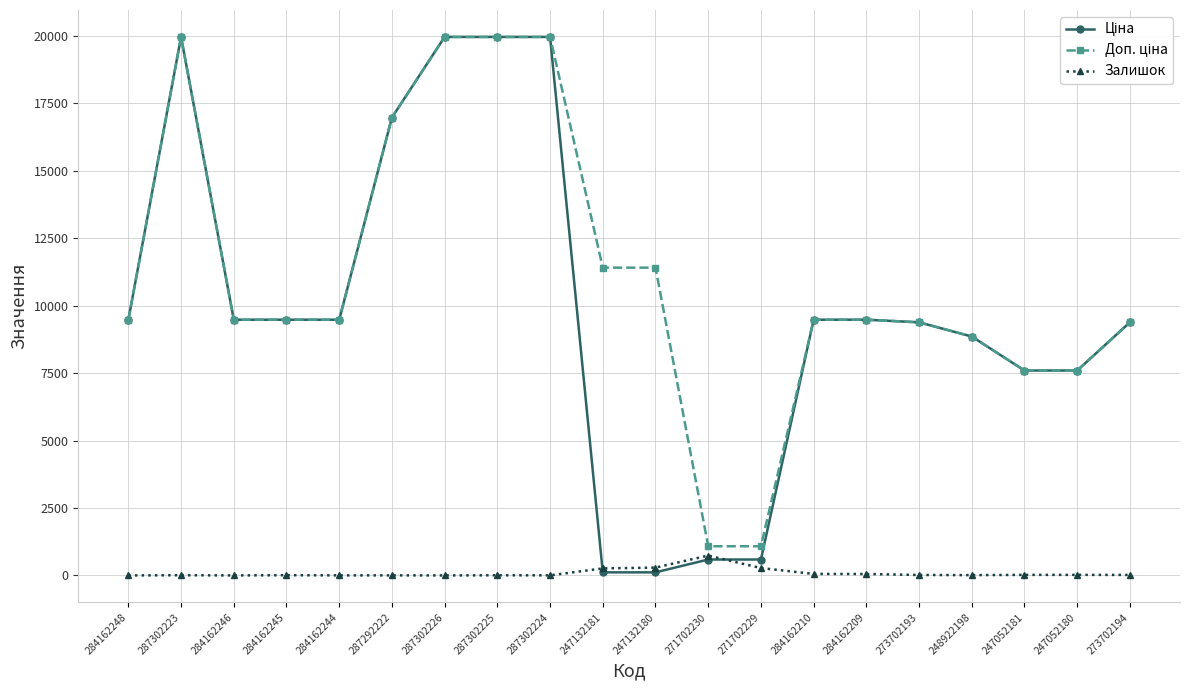

What is the spread (max minus min) of values at 284162210?

9424.1